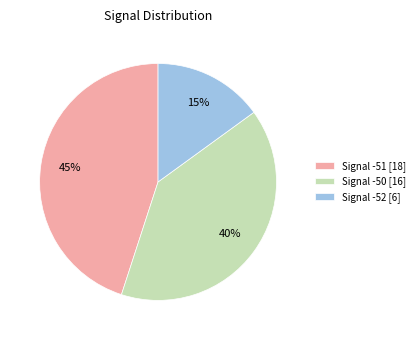

How many segments does this pie chart have?

3